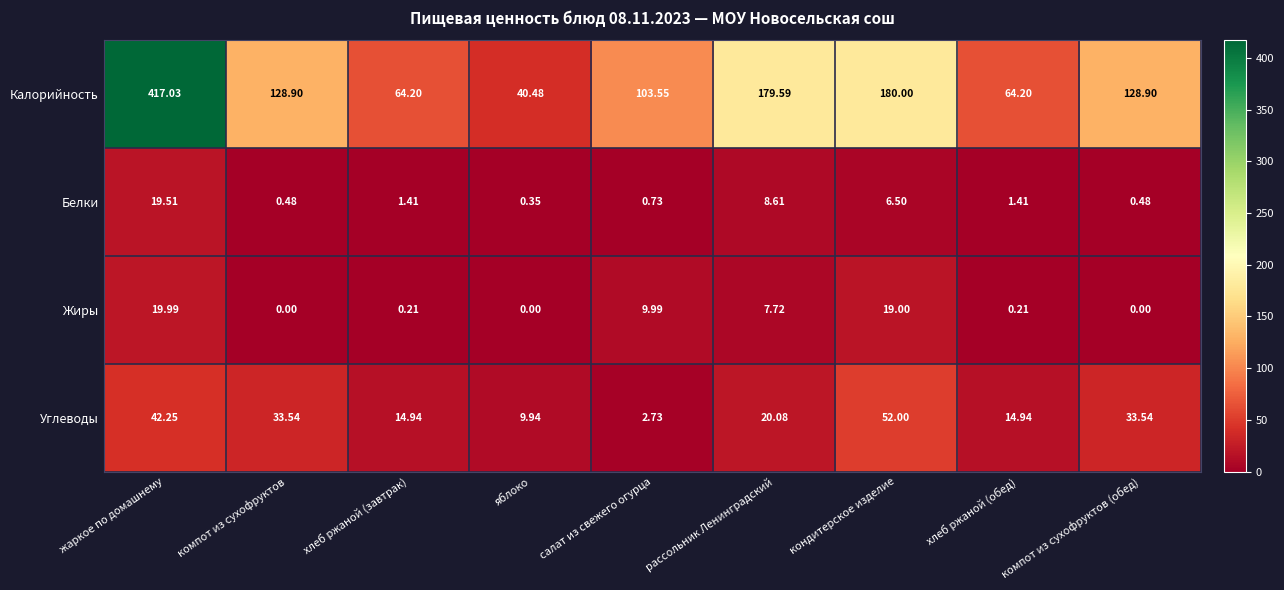

Which category has the highest value across all series?

жаркое по домашнему